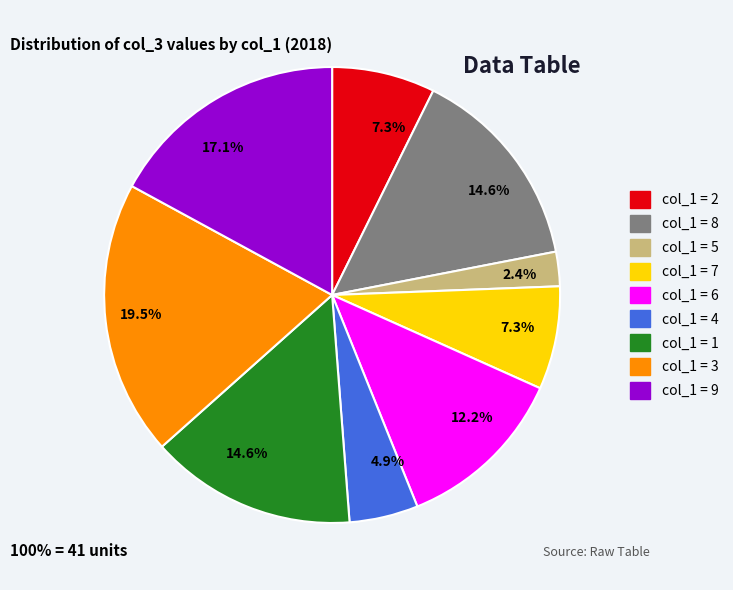

Which slice is the largest?

col_1 = 3